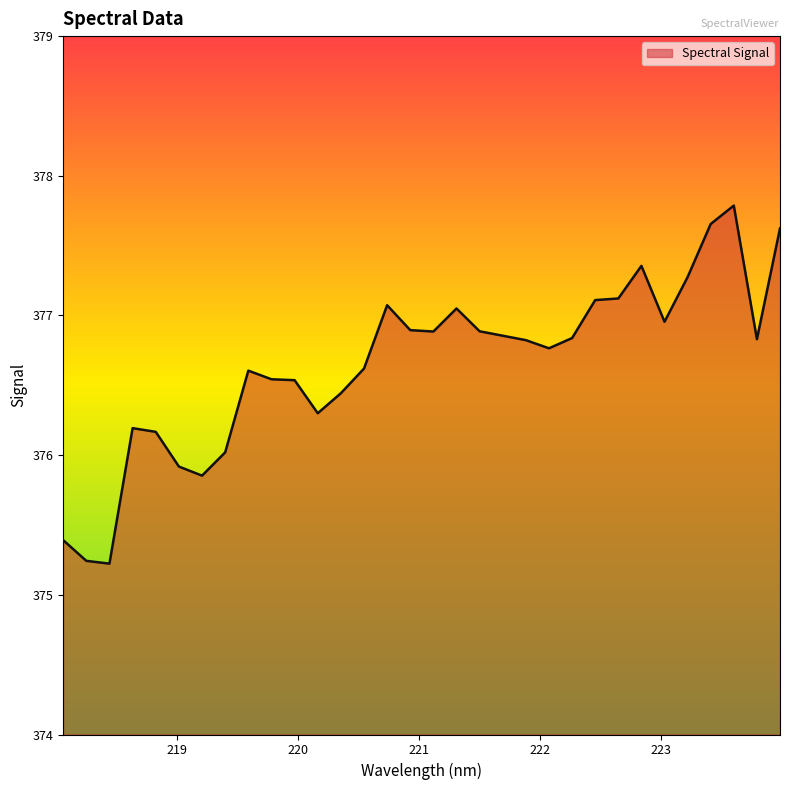

What is the smallest value displayed?

375.2